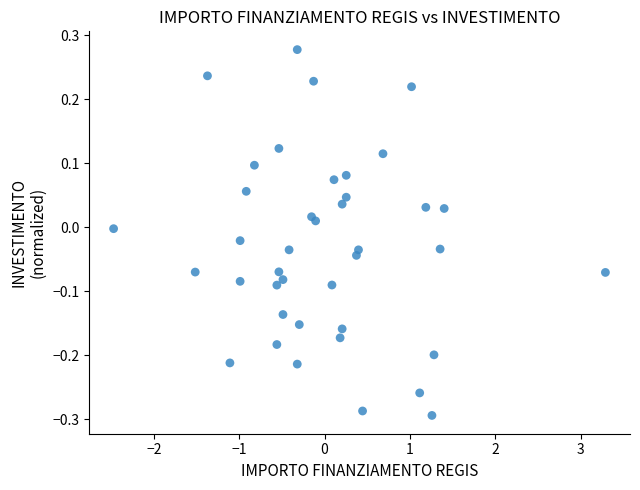

What is the range of Y values (max minus min)?

0.6